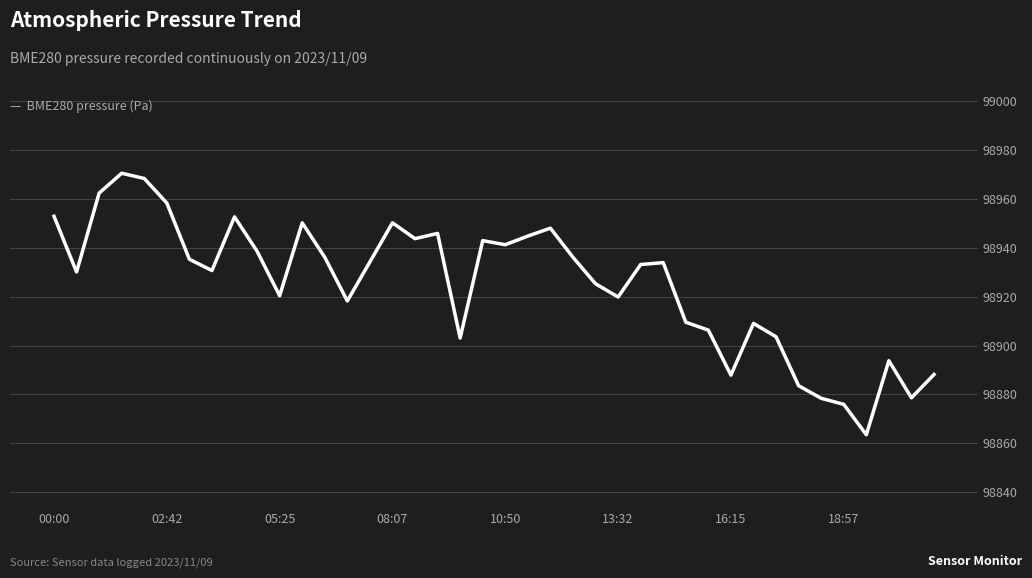

What is the maximum value shown in the chart?

98970.6